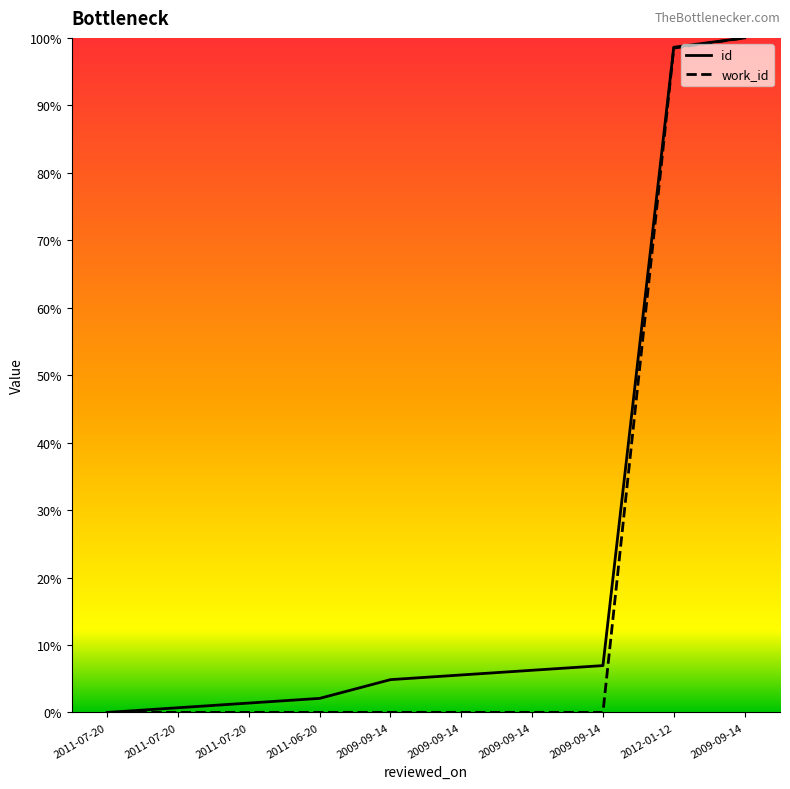

True or false: id has more than 1 interior local peaks.

False